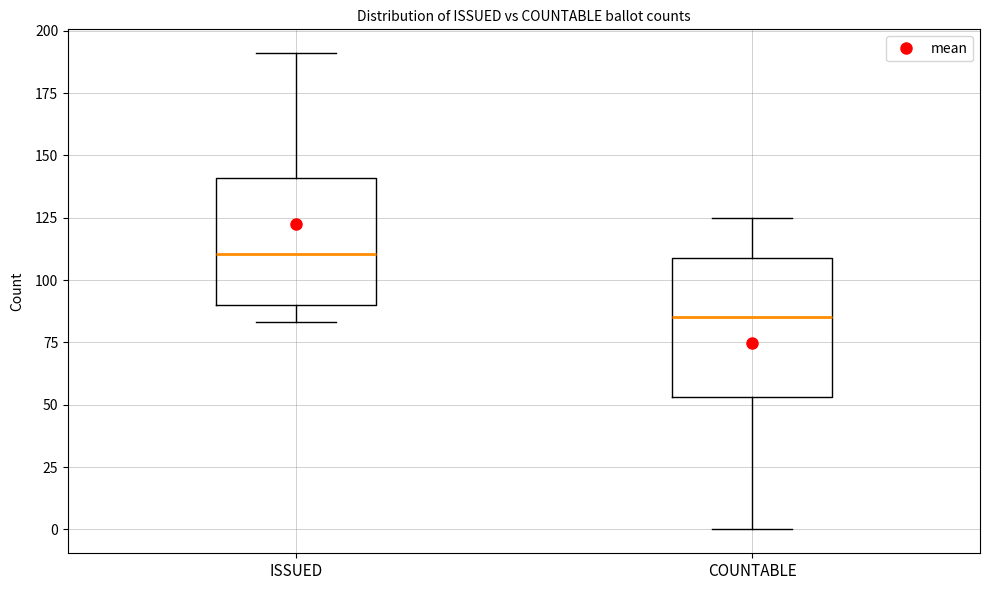

Reading left to right, read every box against the y-axis: the position of its median line, the range the box covers, and the ends of its whiskers. The values are not printed on the chart, so give them approximately, as read against the axis.

ISSUED: median 110, box 90 to 140, whiskers 85 to 190
COUNTABLE: median 85, box 55 to 110, whiskers 0 to 125